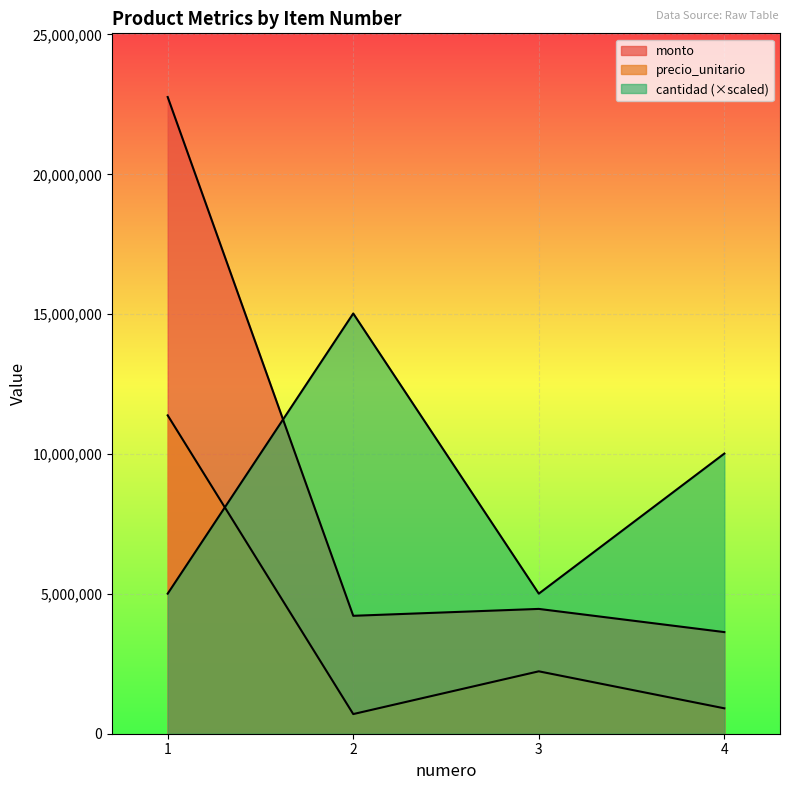

Rank the categories by monto value from lowest to highest.

4, 2, 3, 1